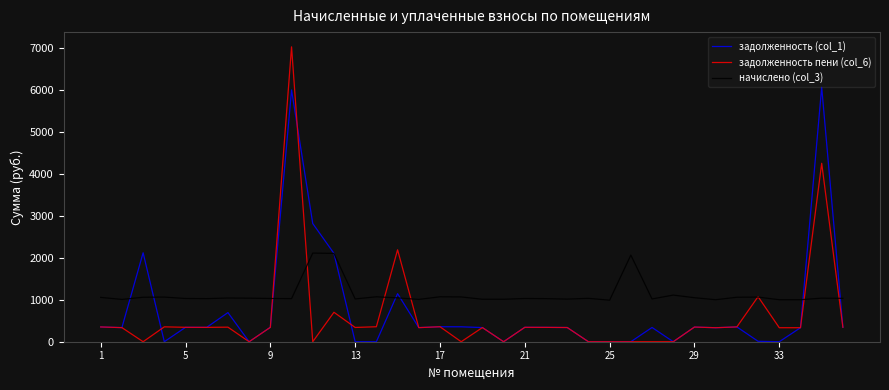

What is the greatest value displayed?

7015.6